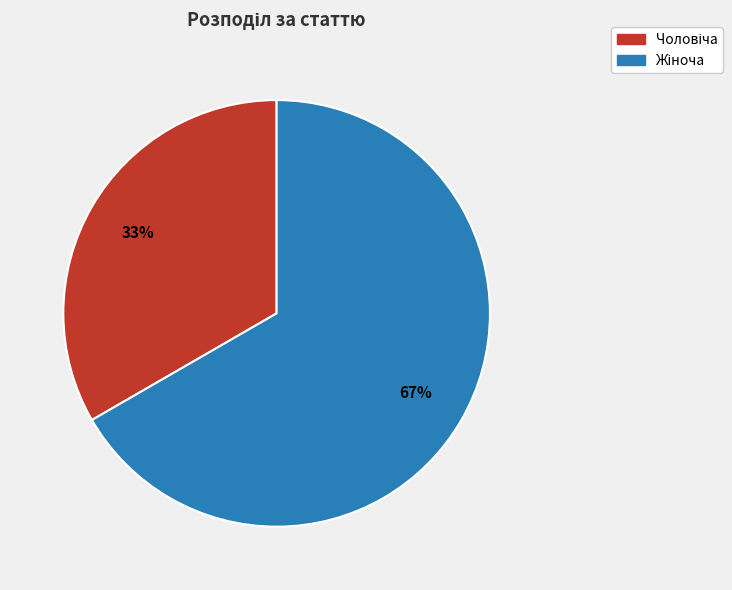

Is there a majority slice in this chart?

Yes